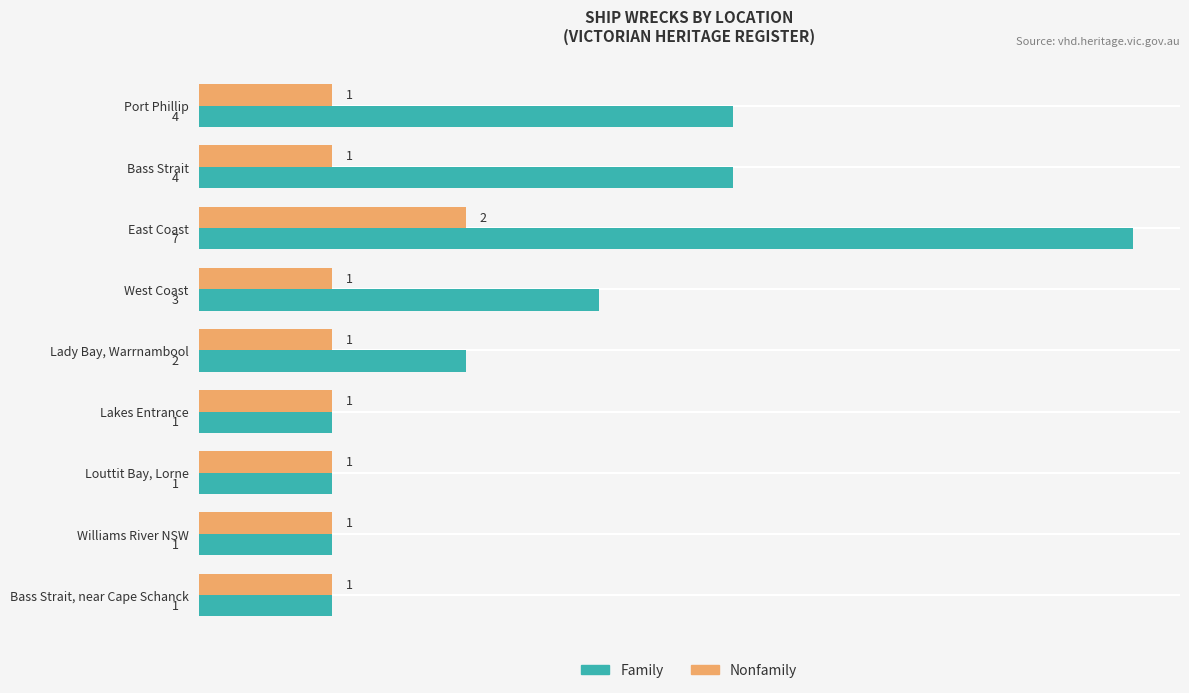

Is it true that Family equals 2 at Bass Strait?

False